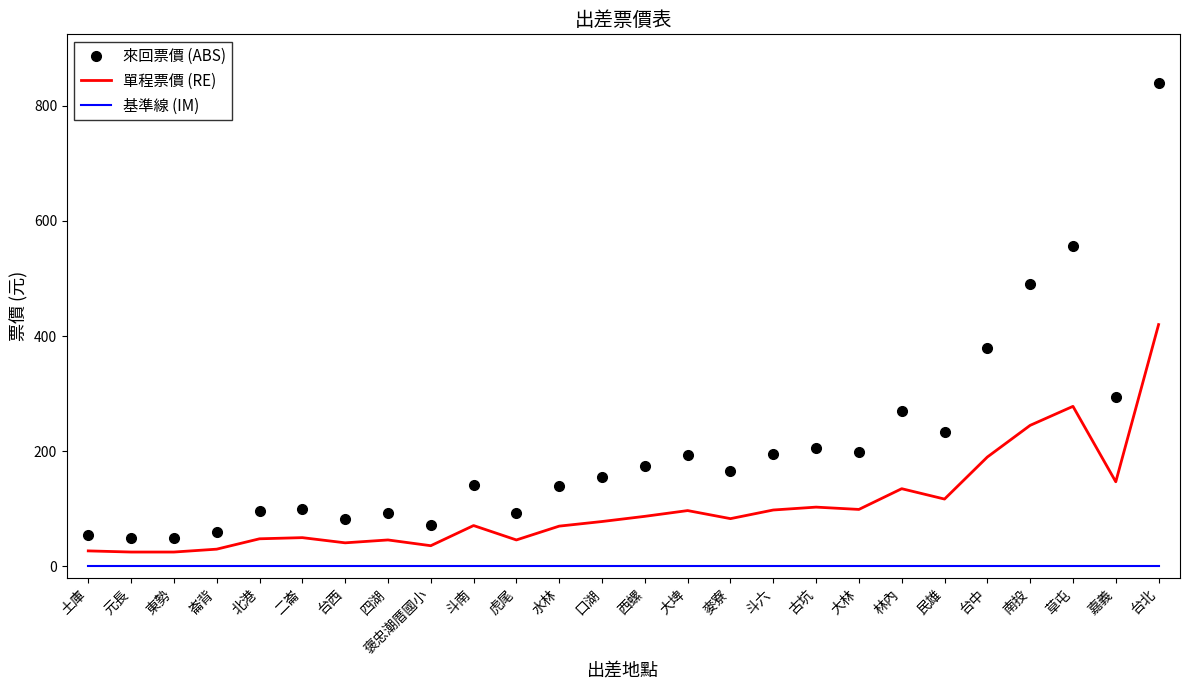

What is the difference between the highest and lowest values at 台中?

380